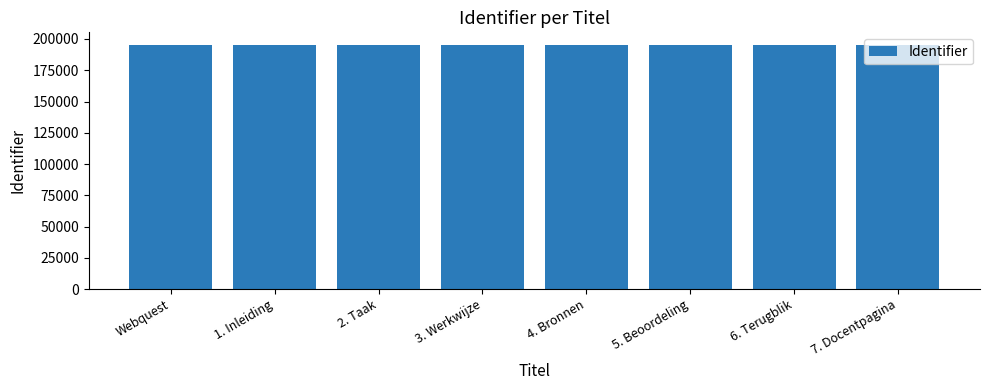

Count the number of data series in this chart.

1